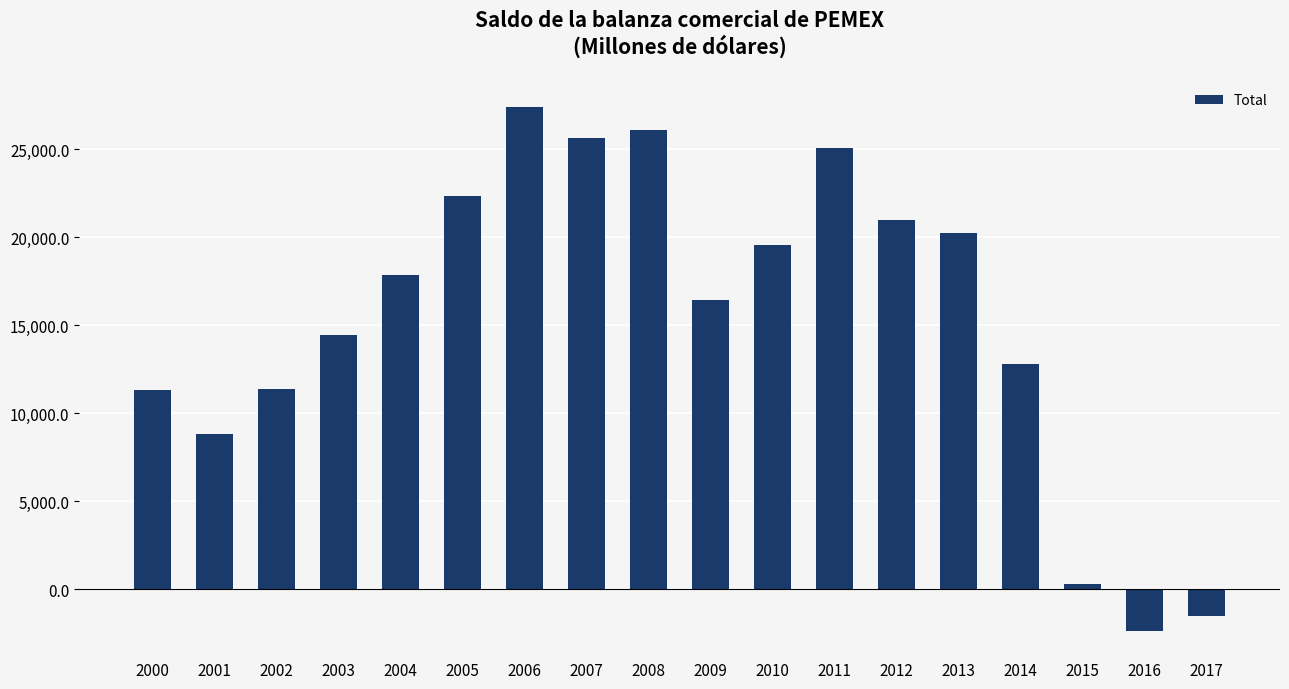

What is the difference between the values at 2010 and 2003?

5133.0